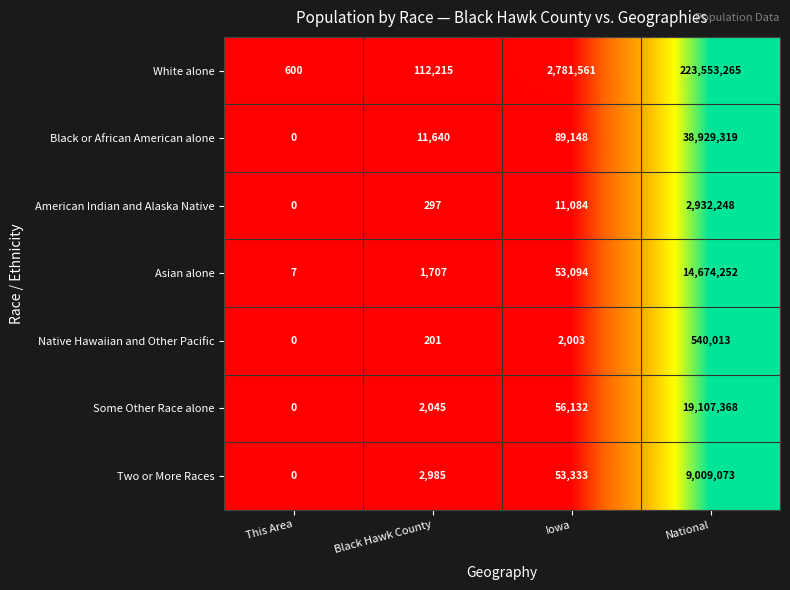

True or false: Black or African American alone has a value of 0 at This Area.

True